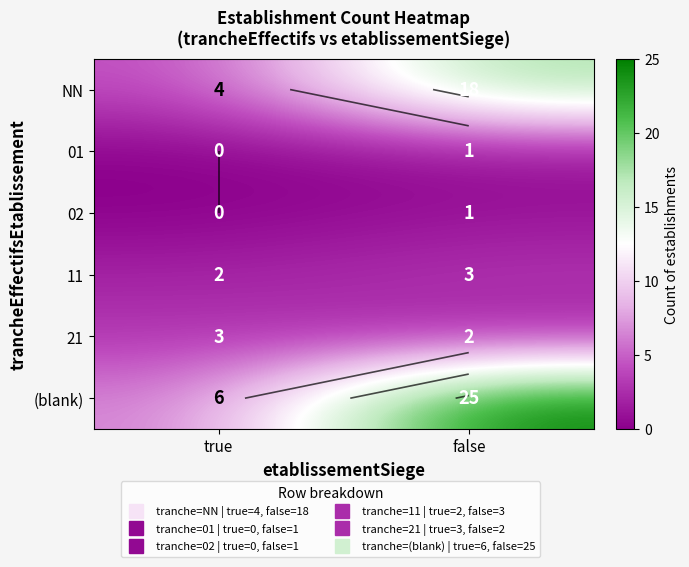

Which category has the lowest value in the 11 series?

true